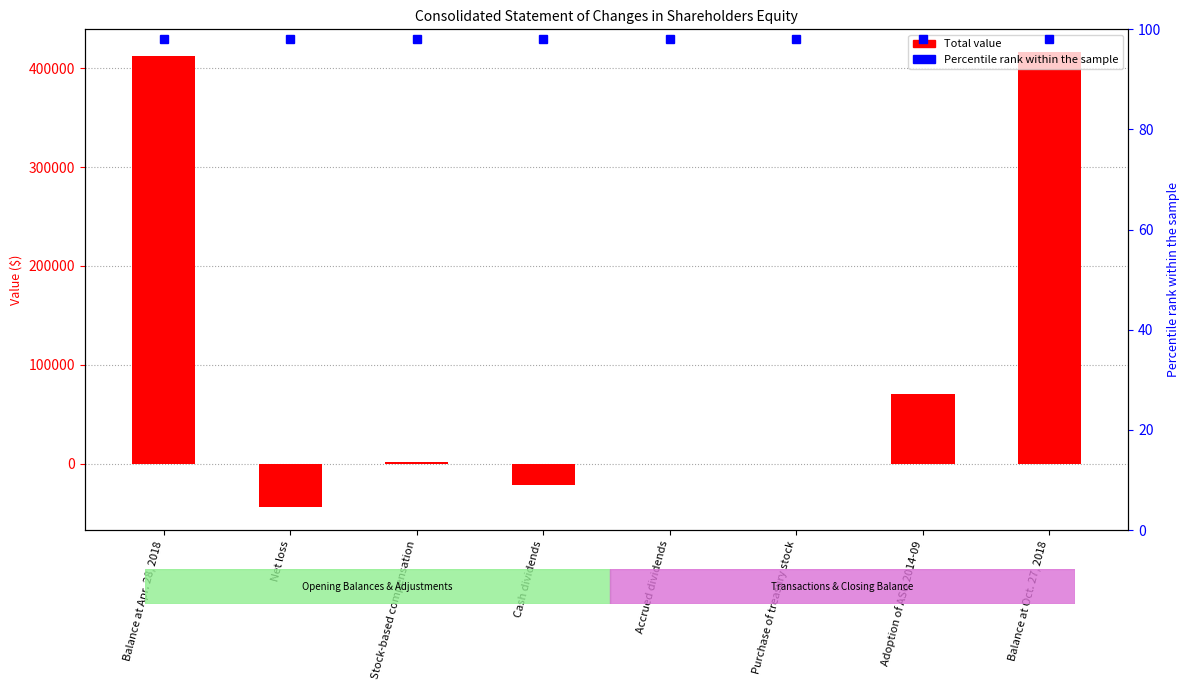

List the labels in order of value, smallest first.

Net loss, Cash dividends, Purchase of treasury stock, Accrued dividends, Stock-based compensation, Adoption of ASU 2014-09, Balance at Apr. 28, 2018, Balance at Oct. 27, 2018